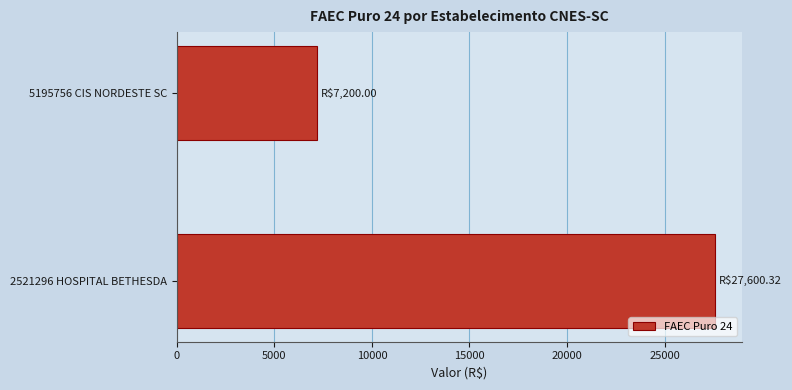

What is the difference between the maximum and minimum values?

20400.3